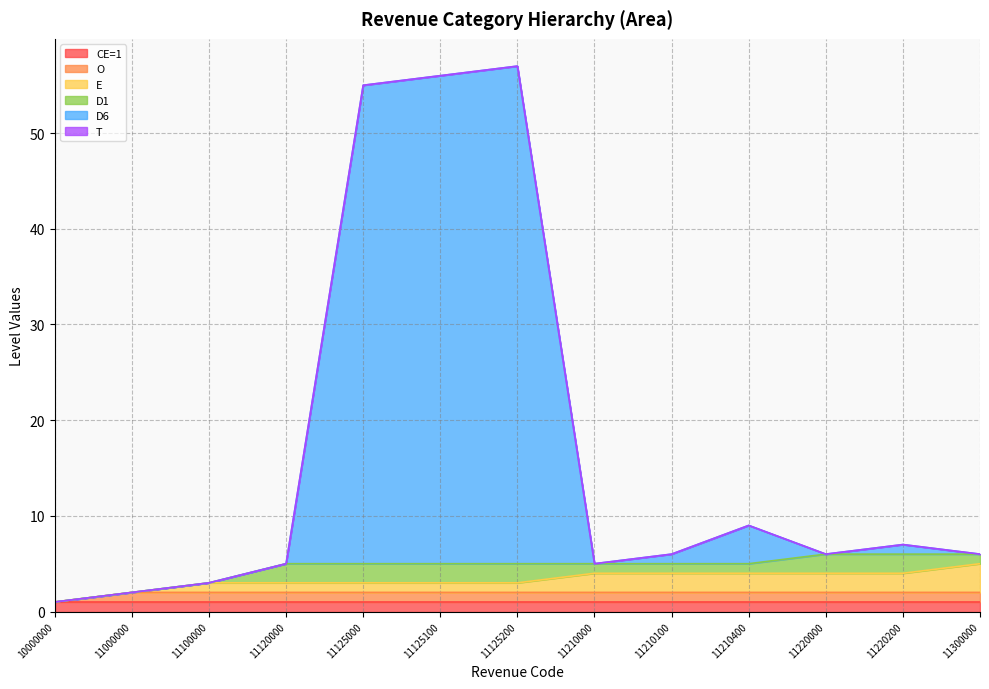

Reading left to right, extract all data points from this chart.

CE=1: 10000000=1	11000000=1	11100000=1	11120000=1	11125000=1	11125100=1	11125200=1	11210000=1	11210100=1	11210400=1	11220000=1	11220200=1	11300000=1
O: 10000000=0	11000000=1	11100000=1	11120000=1	11125000=1	11125100=1	11125200=1	11210000=1	11210100=1	11210400=1	11220000=1	11220200=1	11300000=1
E: 10000000=0	11000000=0	11100000=1	11120000=1	11125000=1	11125100=1	11125200=1	11210000=2	11210100=2	11210400=2	11220000=2	11220200=2	11300000=3
D1: 10000000=0	11000000=0	11100000=0	11120000=2	11125000=2	11125100=2	11125200=2	11210000=1	11210100=1	11210400=1	11220000=2	11220200=2	11300000=1
D6: 10000000=0	11000000=0	11100000=0	11120000=0	11125000=50	11125100=51	11125200=52	11210000=0	11210100=1	11210400=4	11220000=0	11220200=1	11300000=0
T: 10000000=0	11000000=0	11100000=0	11120000=0	11125000=0	11125100=0	11125200=0	11210000=0	11210100=0	11210400=0	11220000=0	11220200=0	11300000=0